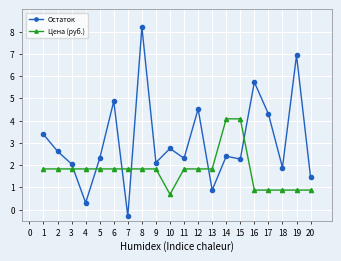

Which series has the largest range (max minus min)?

Остаток